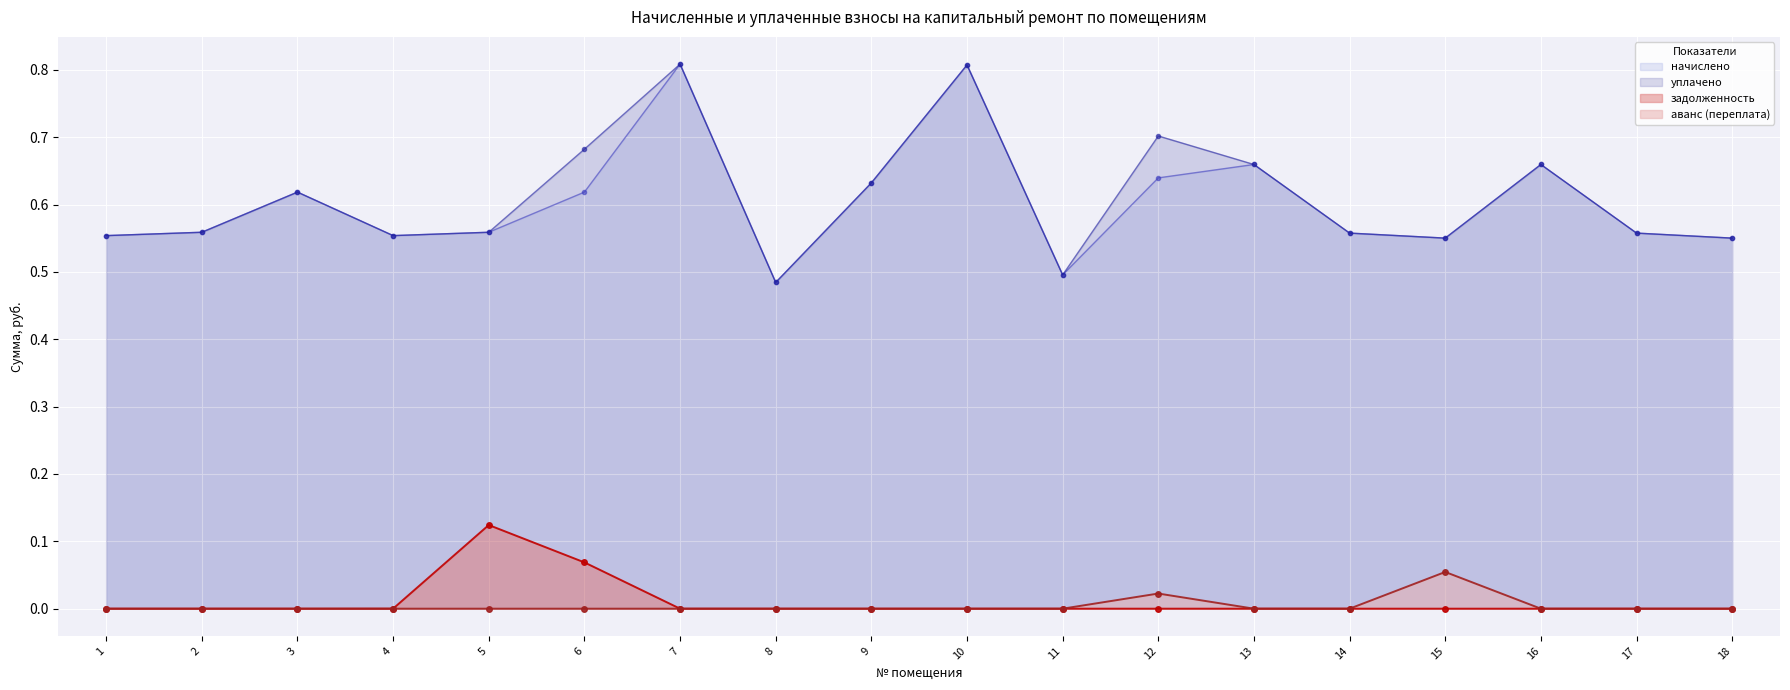

What is the maximum value shown in the chart?

0.8